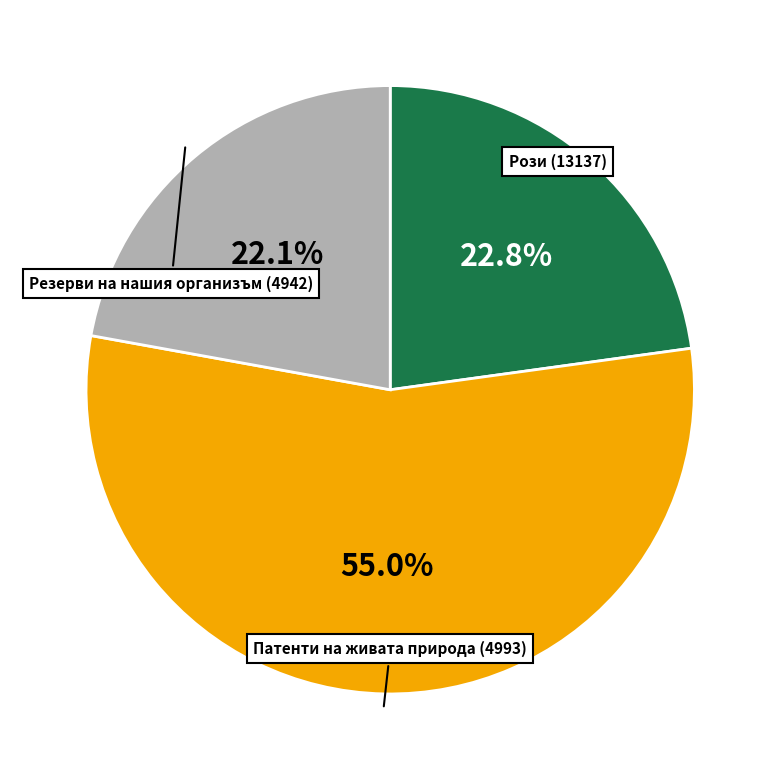

True or false: Рози (13137) accounts for 14% of the total.

False